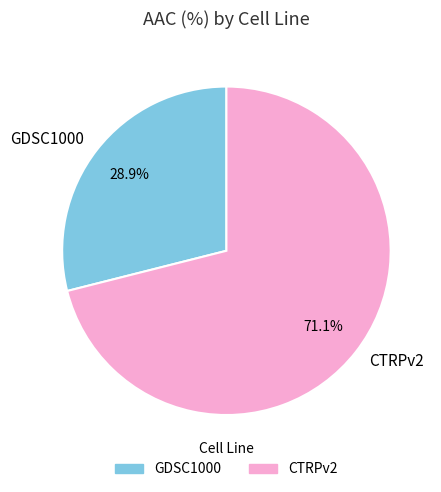

Between GDSC1000 and CTRPv2, which is larger?

CTRPv2